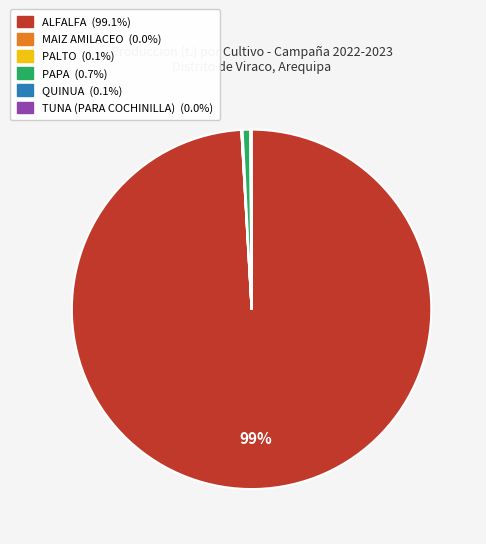

Which slice represents more than half of the pie?

ALFALFA